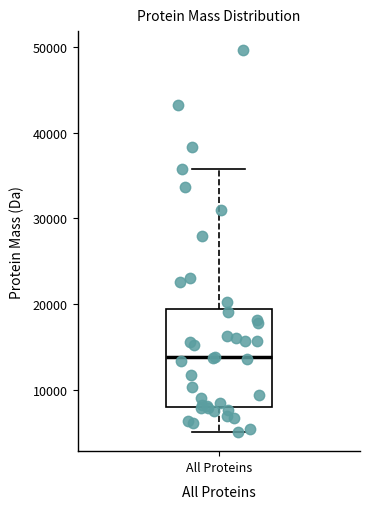

Where does the lower whisker of the box for All Proteins end on the y-axis? The values are not printed on the chart, so give them approximately, as read against the axis.

5000